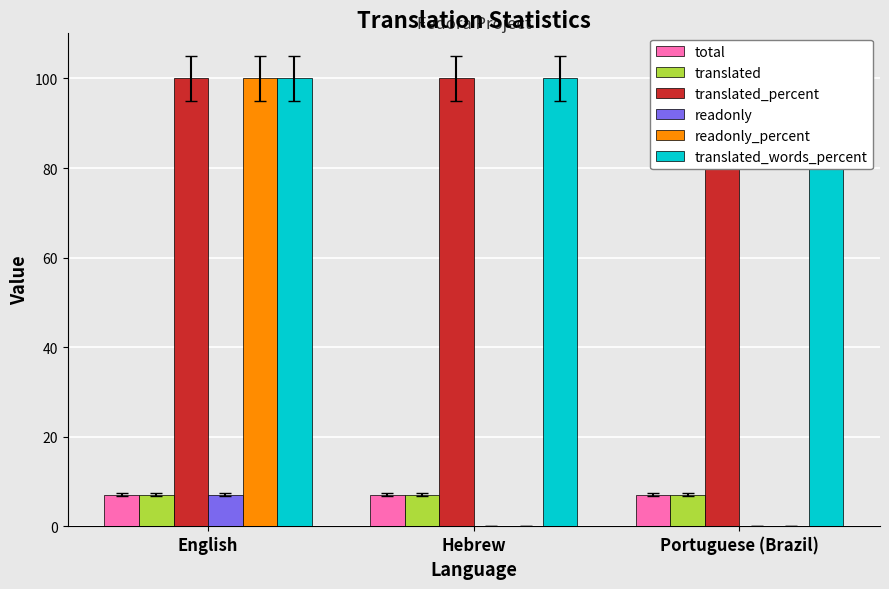

At which label does translated_words_percent reach its minimum?

English